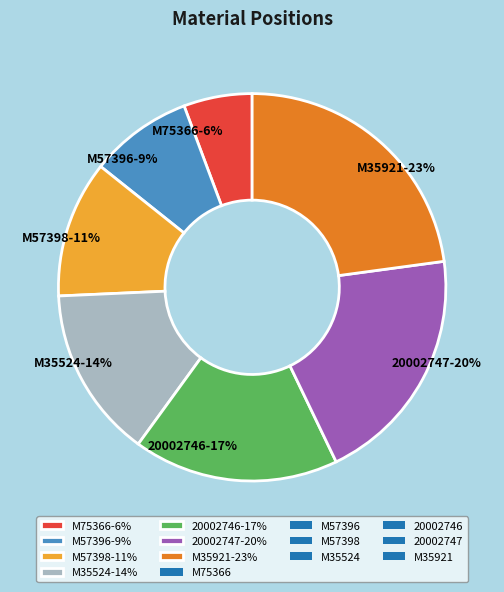

Which has a higher value, M75366 or 20002746?

20002746